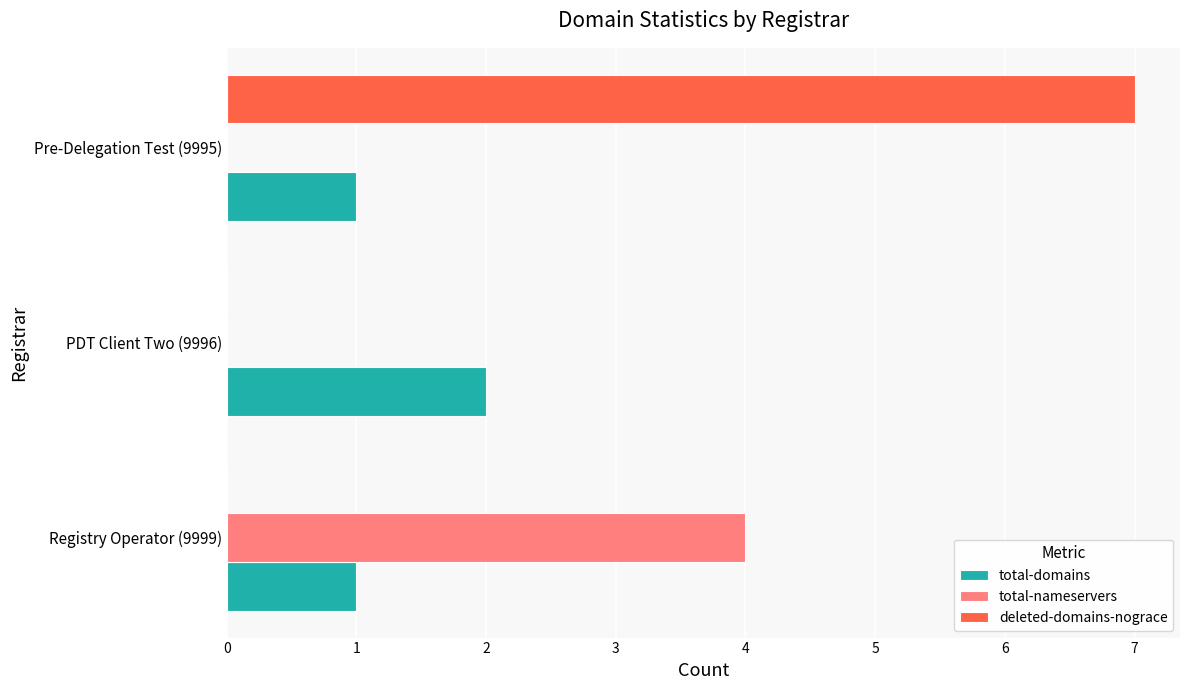

What is the maximum value for total-nameservers?

4